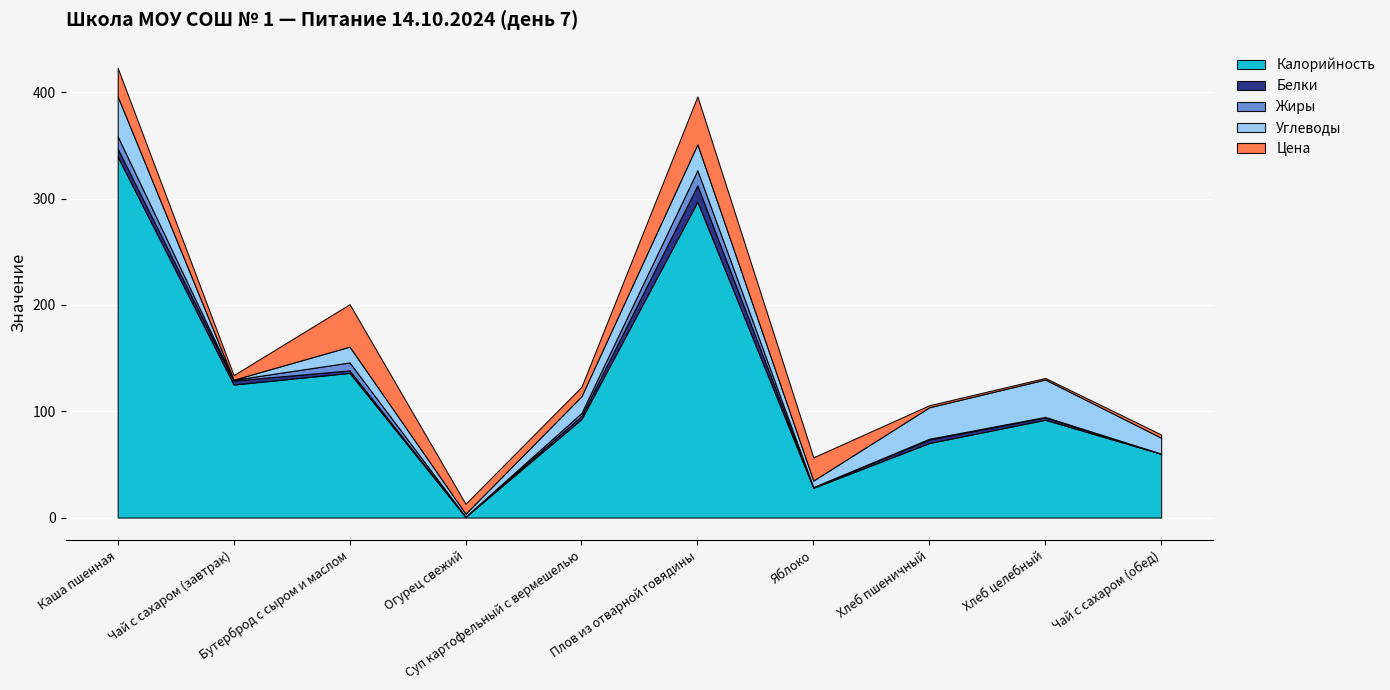

Which series ends up on top after the final intersection of Цена and Калорийность?

Калорийность